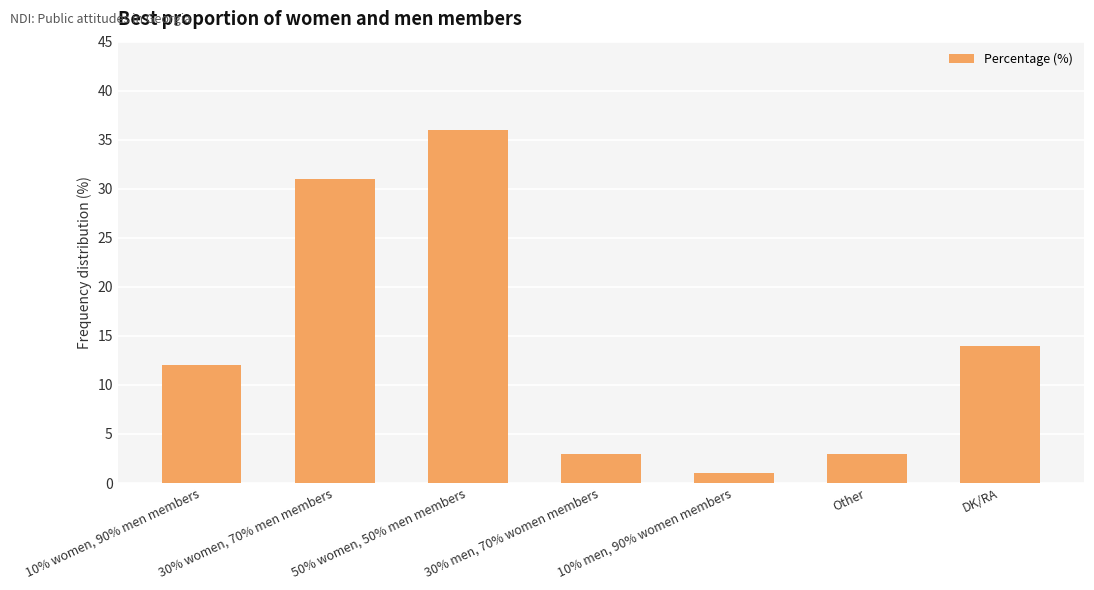

What is the difference between the values at 30% women, 70% men members and 10% men, 90% women members?

30